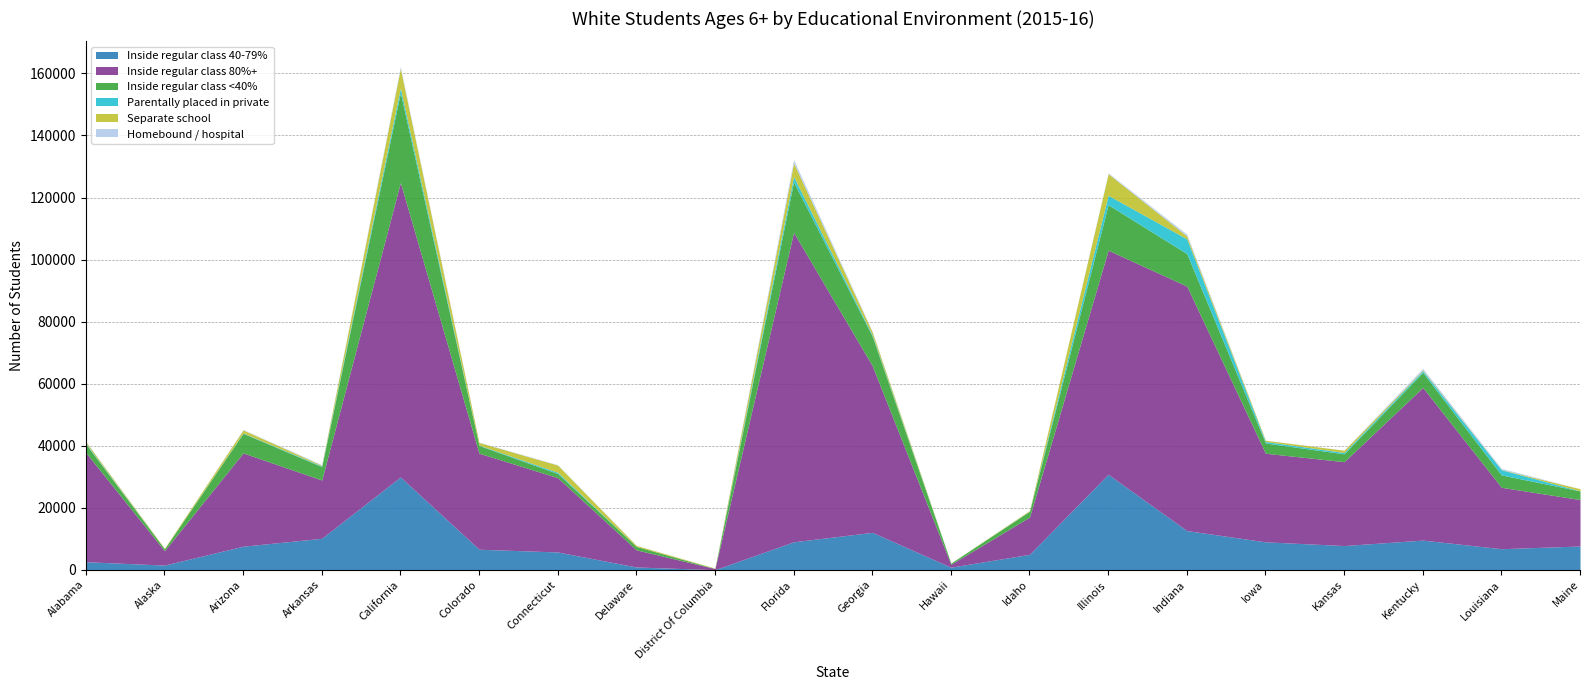

List the series in order of their peak value, highest first.

Inside regular class 80%+, Inside regular class 40-79%, Inside regular class <40%, Separate school, Parentally placed in private, Homebound / hospital